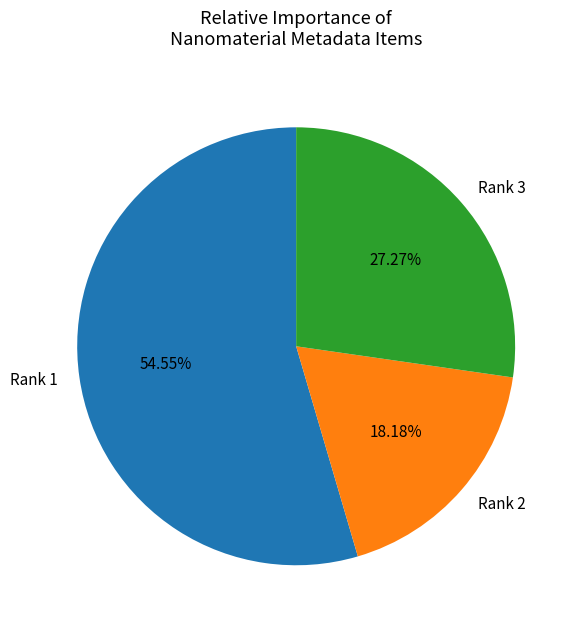

To the nearest percent, what is the difference between the largest and smallest slice percentages?

36%